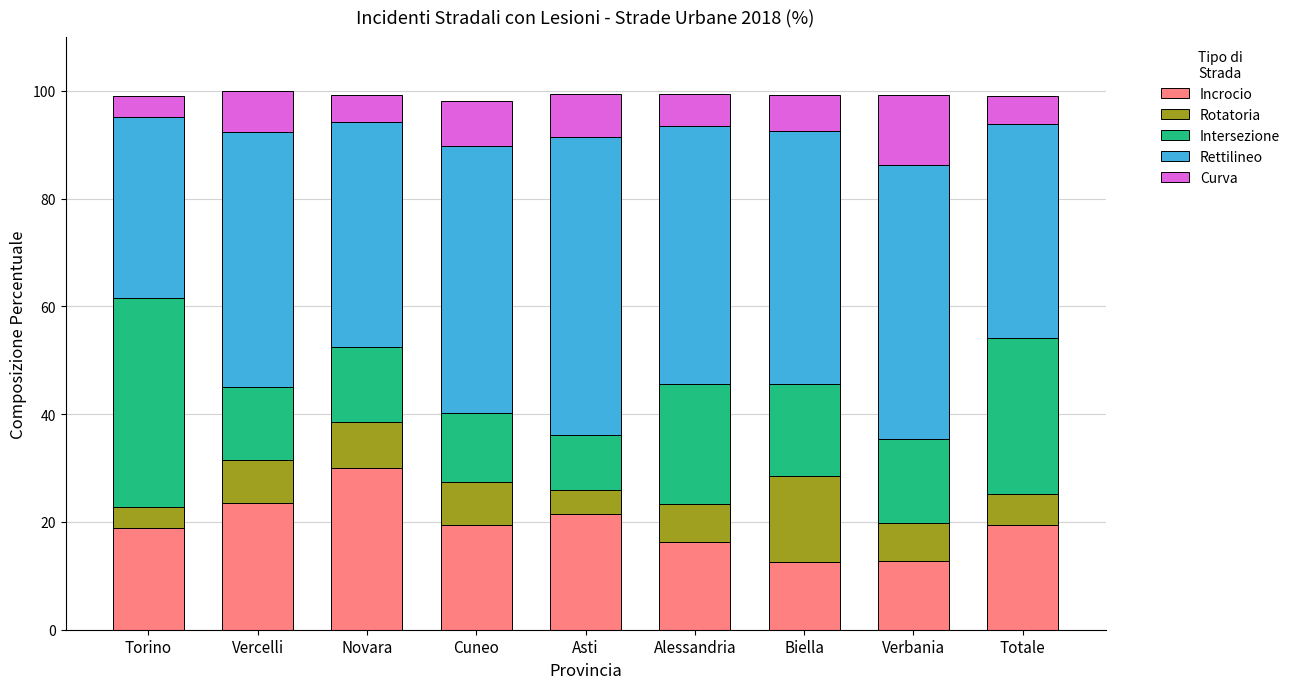

At which label is Incrocio closest to 21?

Asti